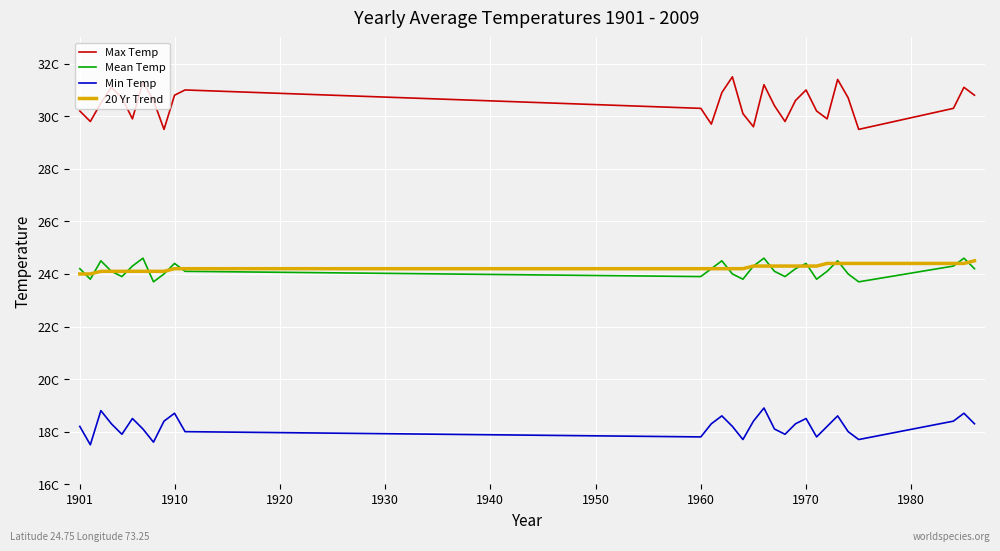

True or false: Max Temp and 20 Yr Trend intersect in this chart.

False